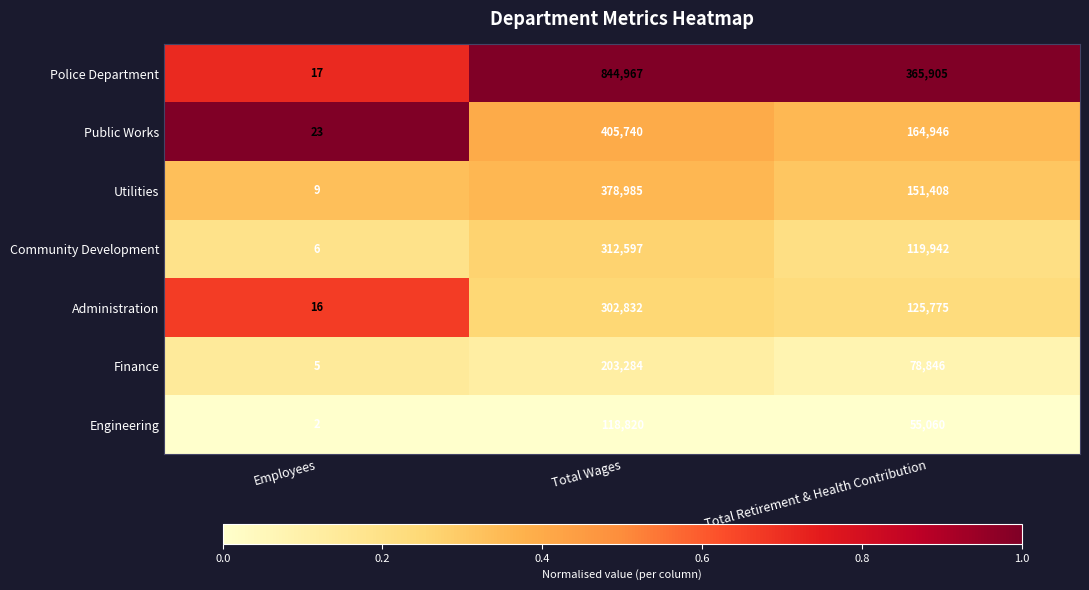

How many distinct data groups are displayed?

7